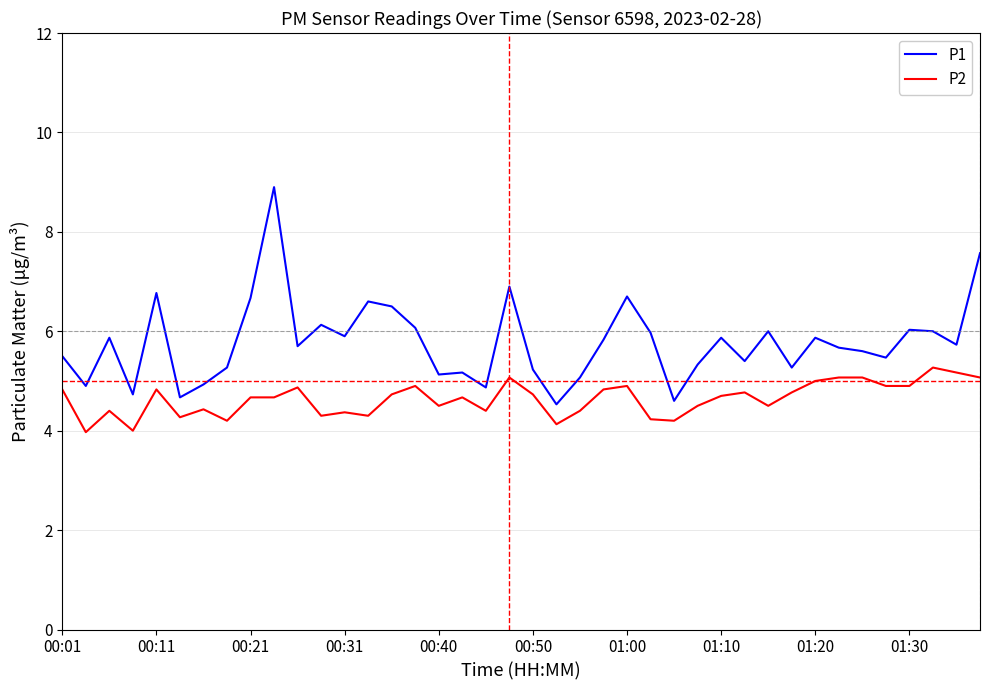

How many values in the P1 series exceed 5?

33